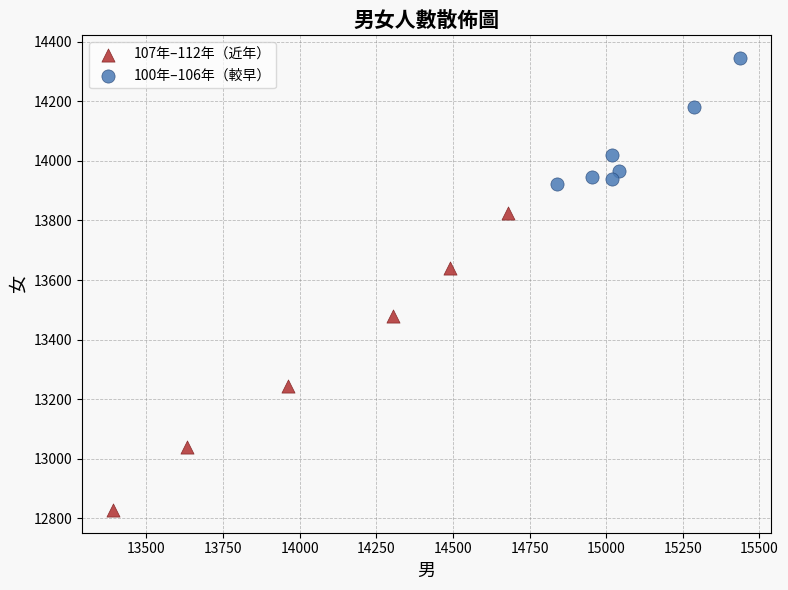

Which series reaches the minimum Y coordinate?

107年–112年（近年）